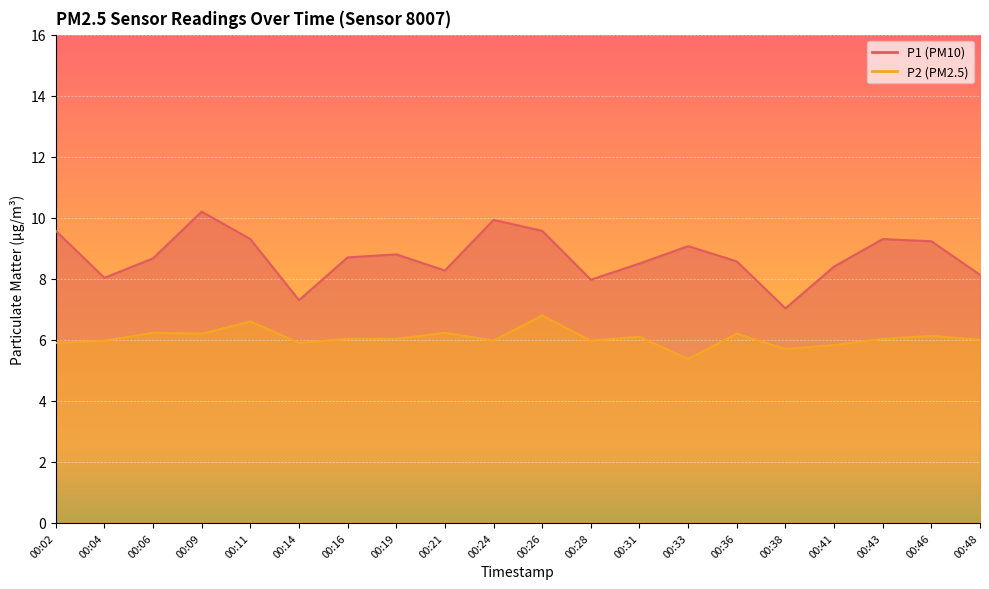

At which category does P1 reach its first local peak?

00:09